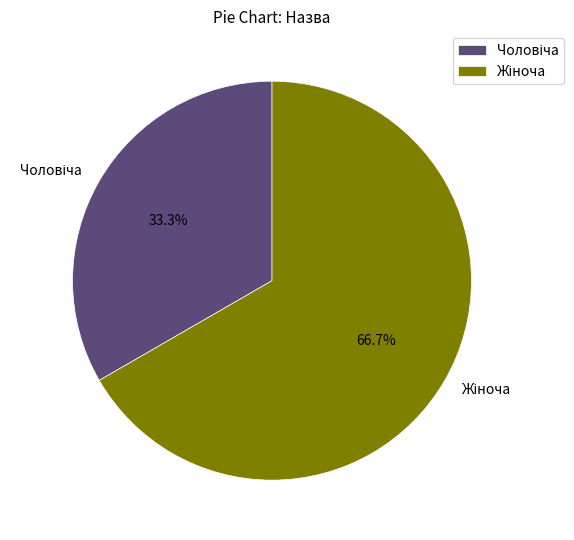

How many slices are in this pie chart?

2